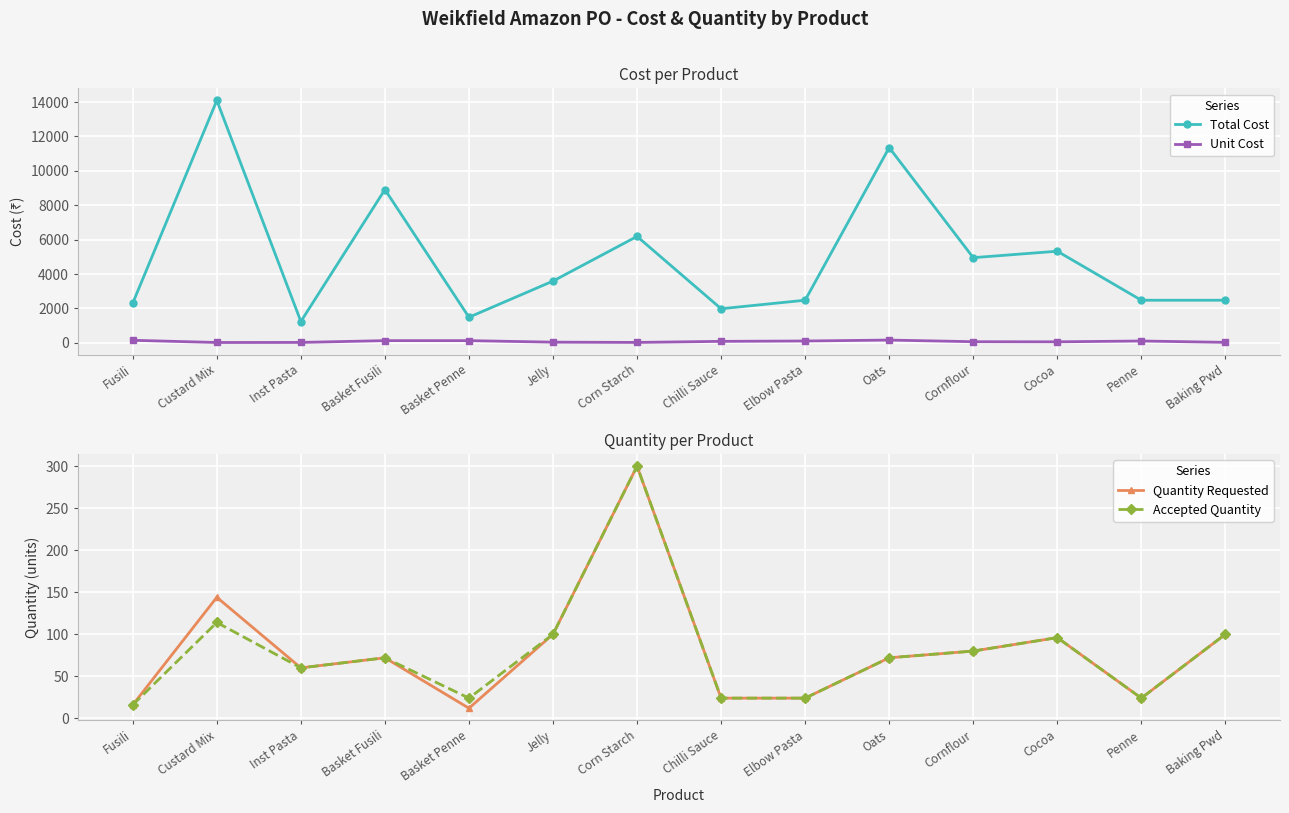

Is the value of Accepted Quantity at Basket Penne greater than the value of Quantity Requested at Corn Starch?

No